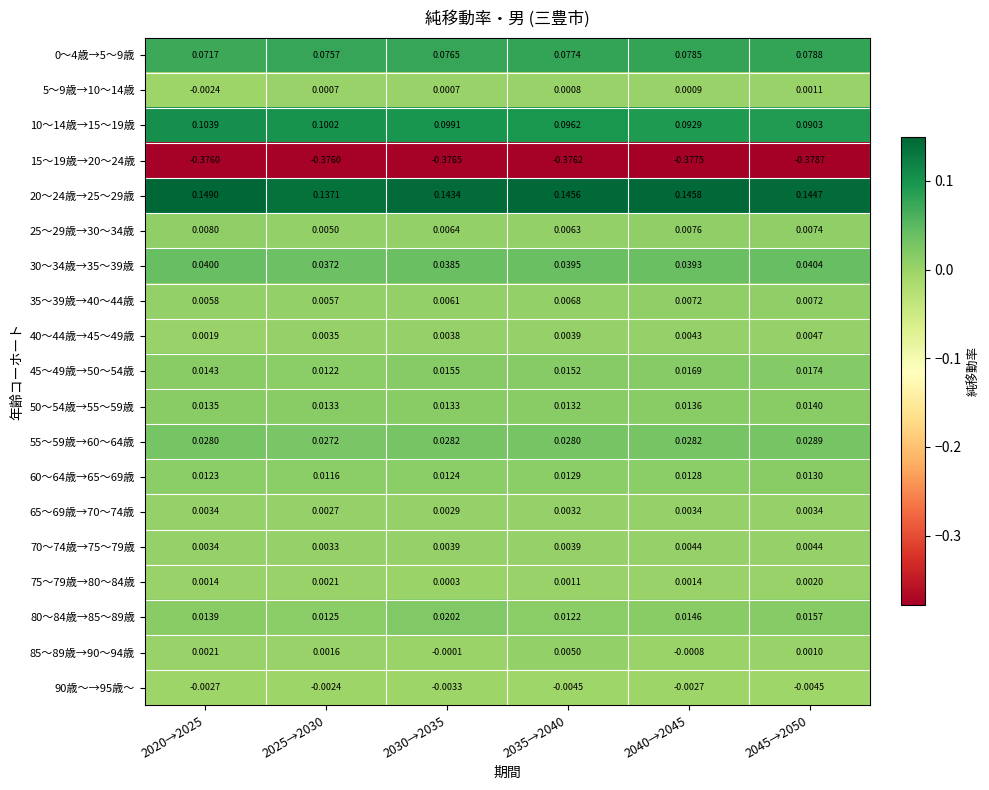

Is the value of 60～64歳→65～69歳 at 2030→2035 greater than the value of 50～54歳→55～59歳 at 2025→2030?

No